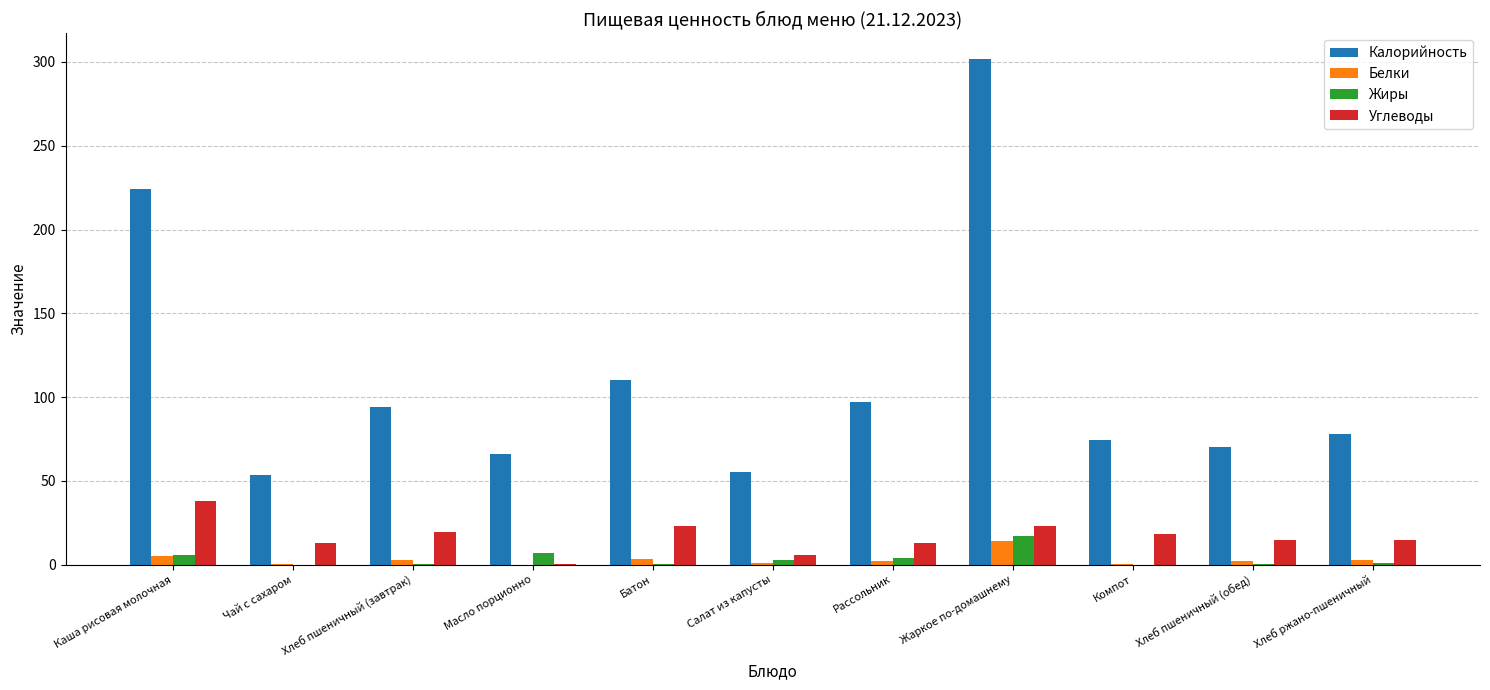

What is the highest value of the Белки series?

14.3